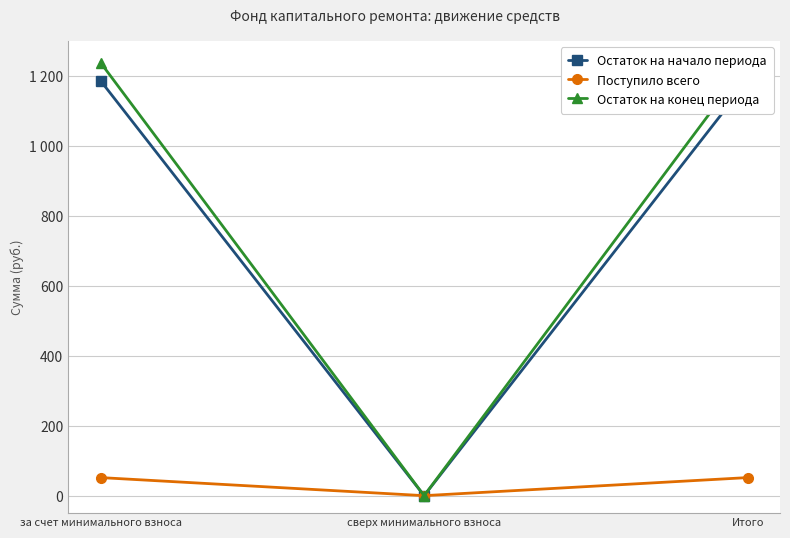

What is the difference between the maximum and minimum values in the Остаток на начало периода series?

1187.0